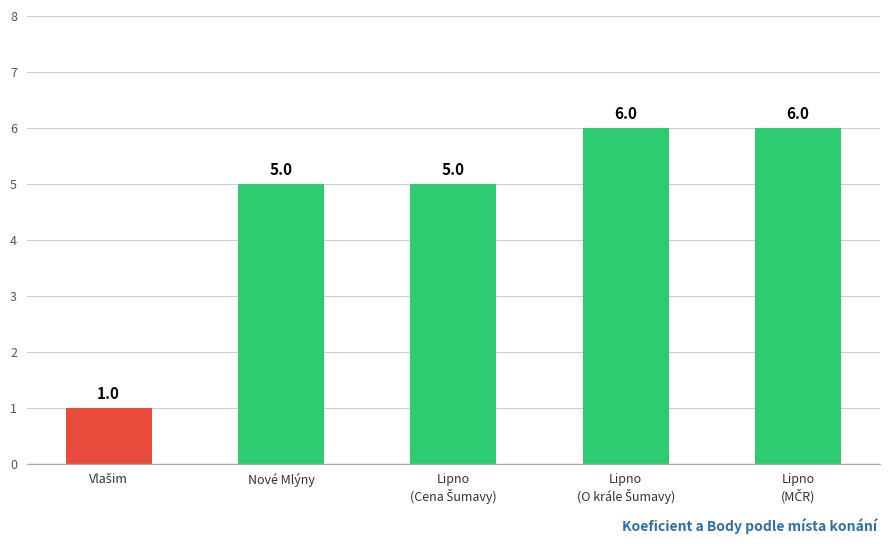

Are the bars grouped side by side (vs. stacked)?

No